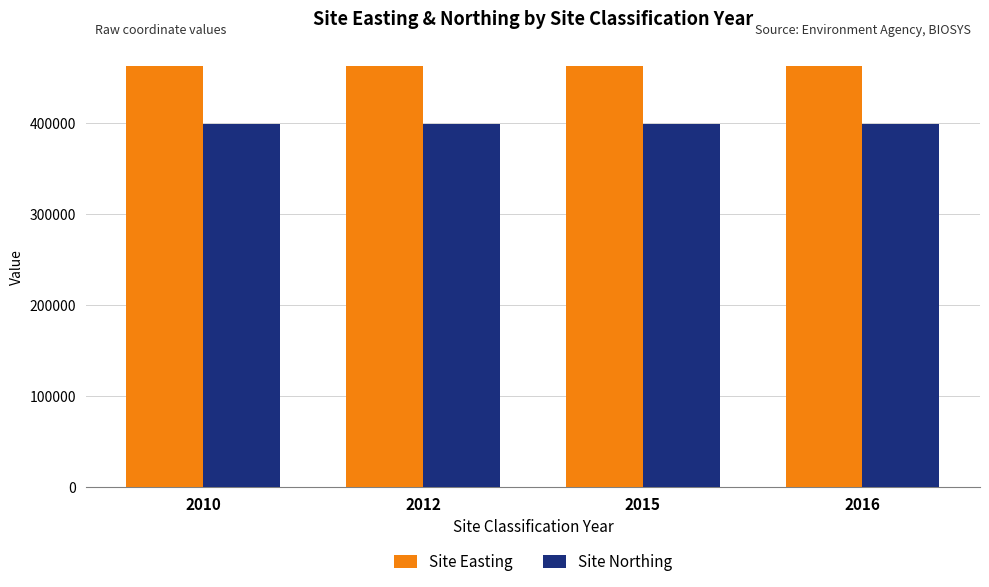

The value of Site Northing at 2016 is 399600. True or false?

True